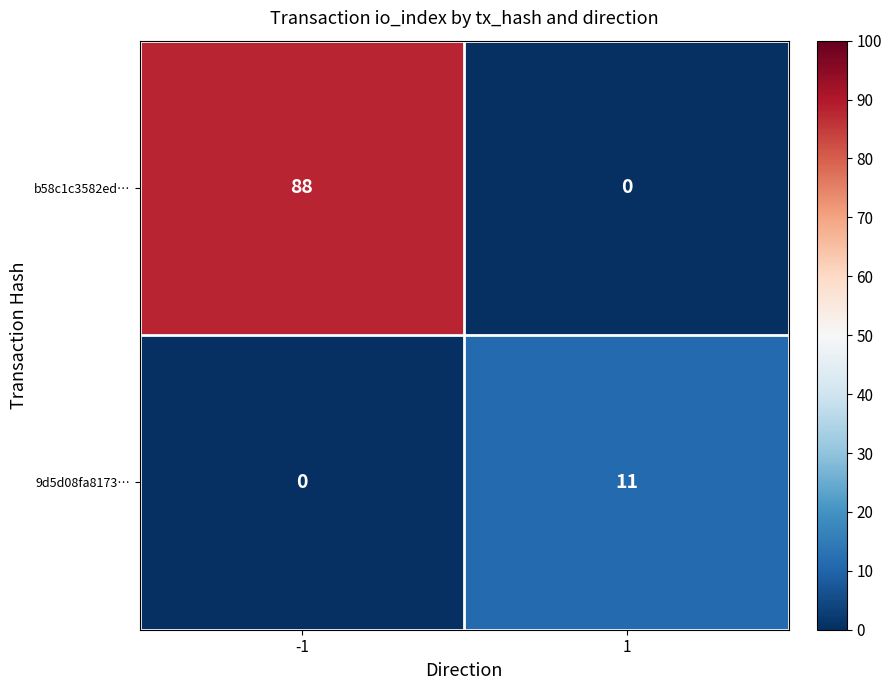

The value of 9d5d08fa8173… at -1 is 0. True or false?

True